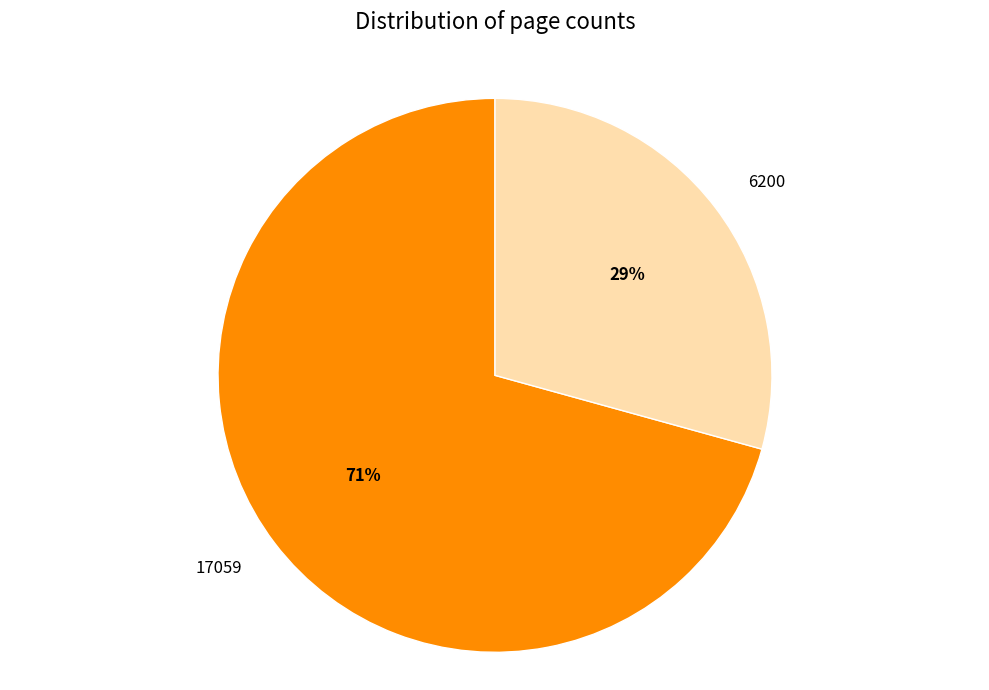

To the nearest percent, what is the average slice percentage?

50%